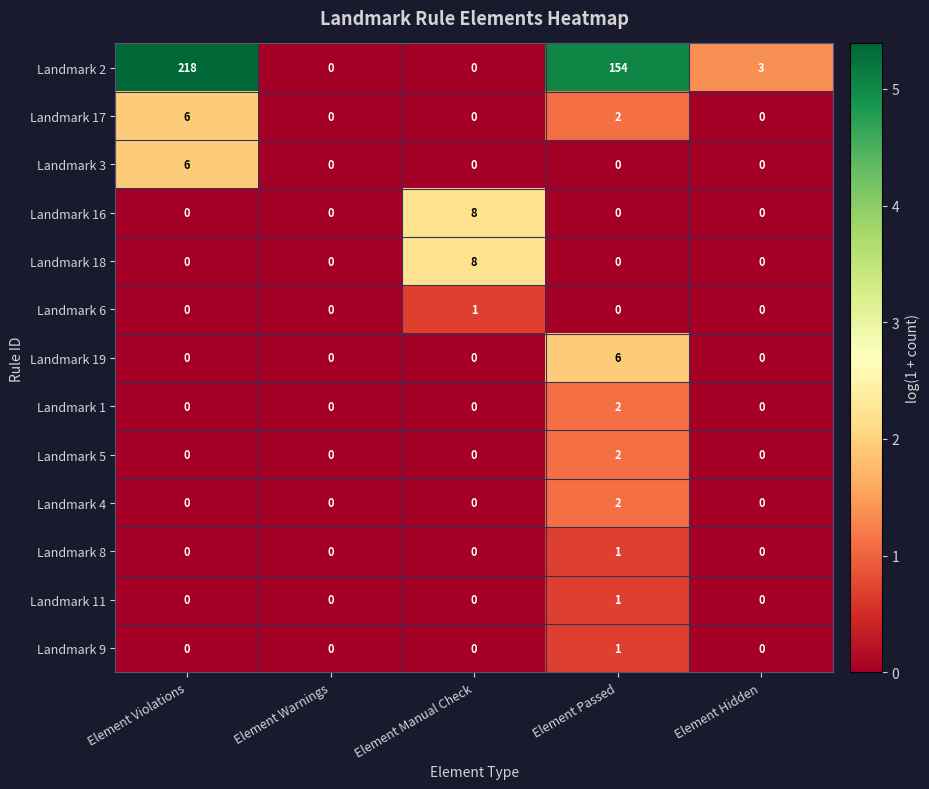

Which label corresponds to the largest value in the chart?

Element Violations